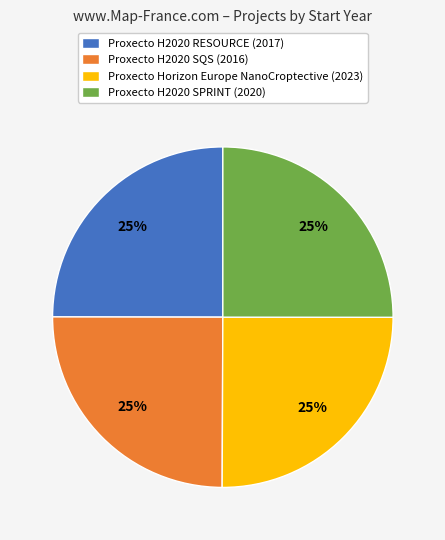

What is the ratio of the value at Proxecto H2020 SQS to the value at Proxecto Horizon Europe NanoCroptective?

1.0